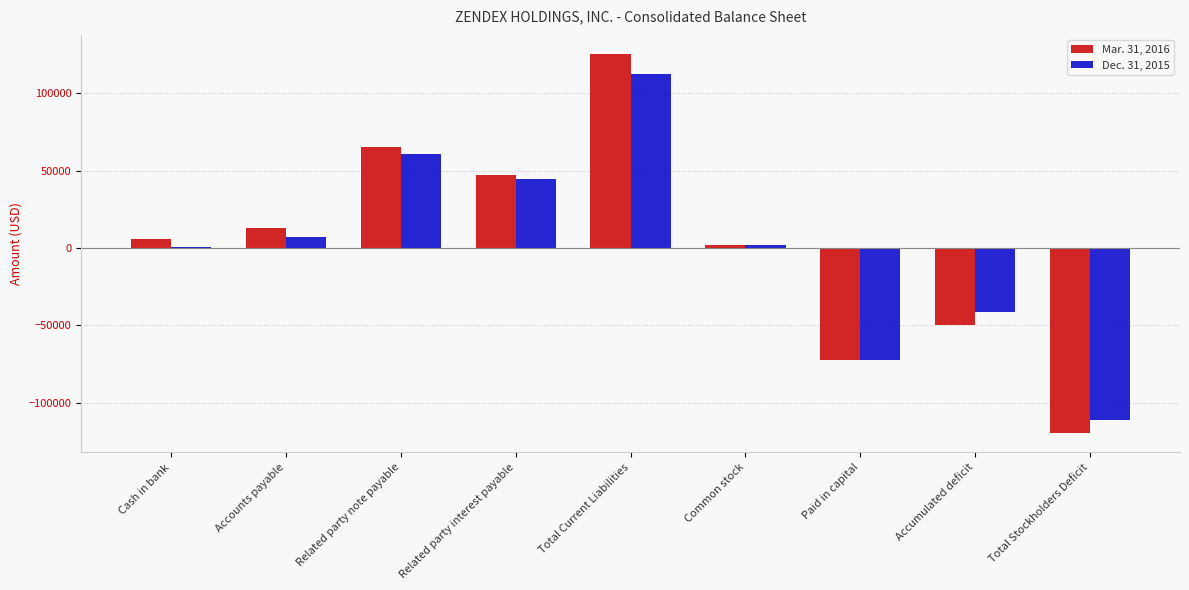

What are all the series names shown in the legend?

Mar. 31, 2016, Dec. 31, 2015